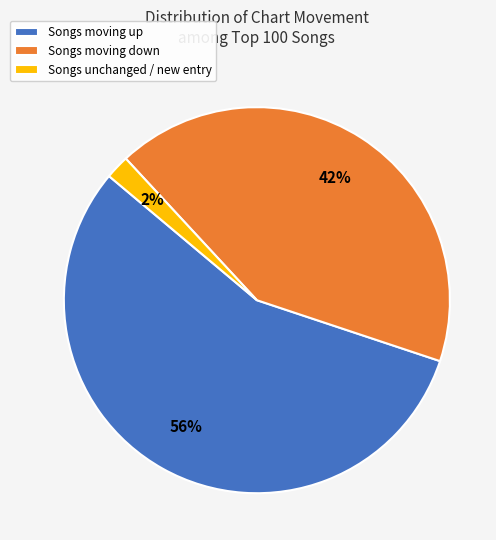

Do Songs moving up and Songs moving down together represent more than half of the pie?

Yes